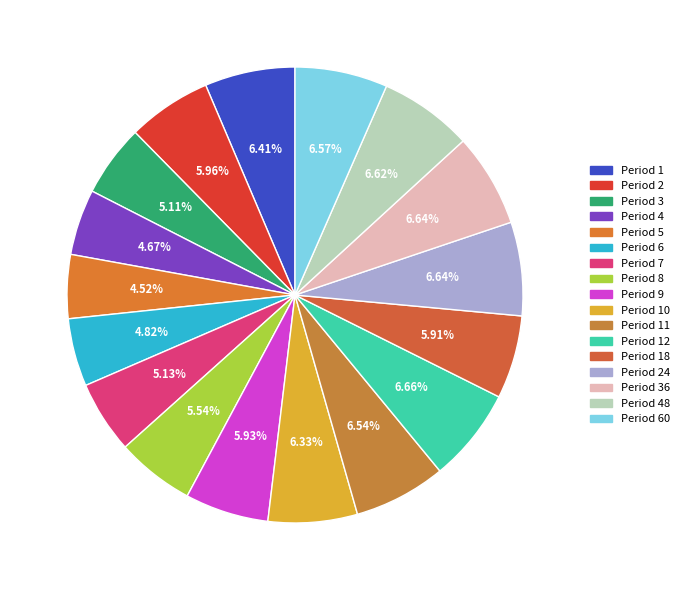

How many segments does this pie chart have?

17